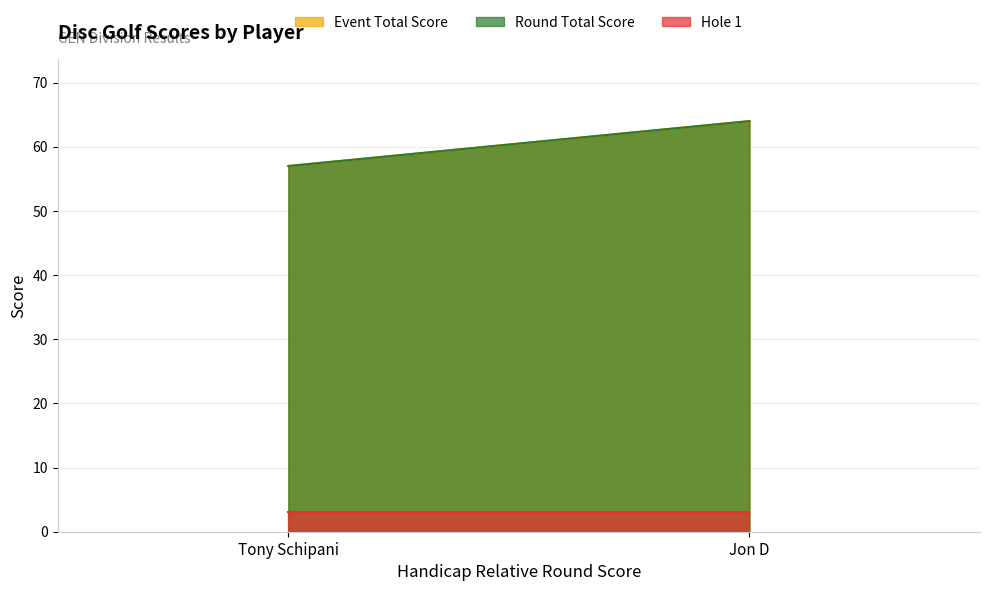

What is the smallest value displayed?

3